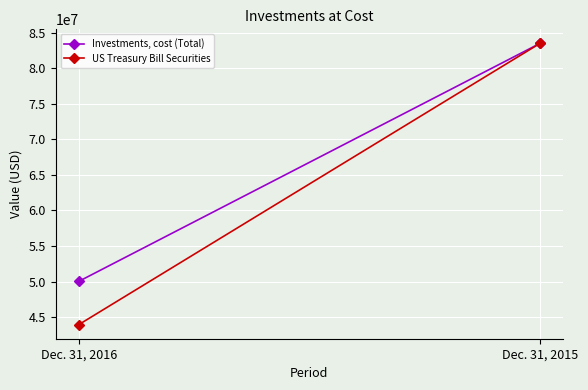

What is the difference between the US Treasury Bill Securities values at Dec. 31, 2015 and Dec. 31, 2016?

39546225